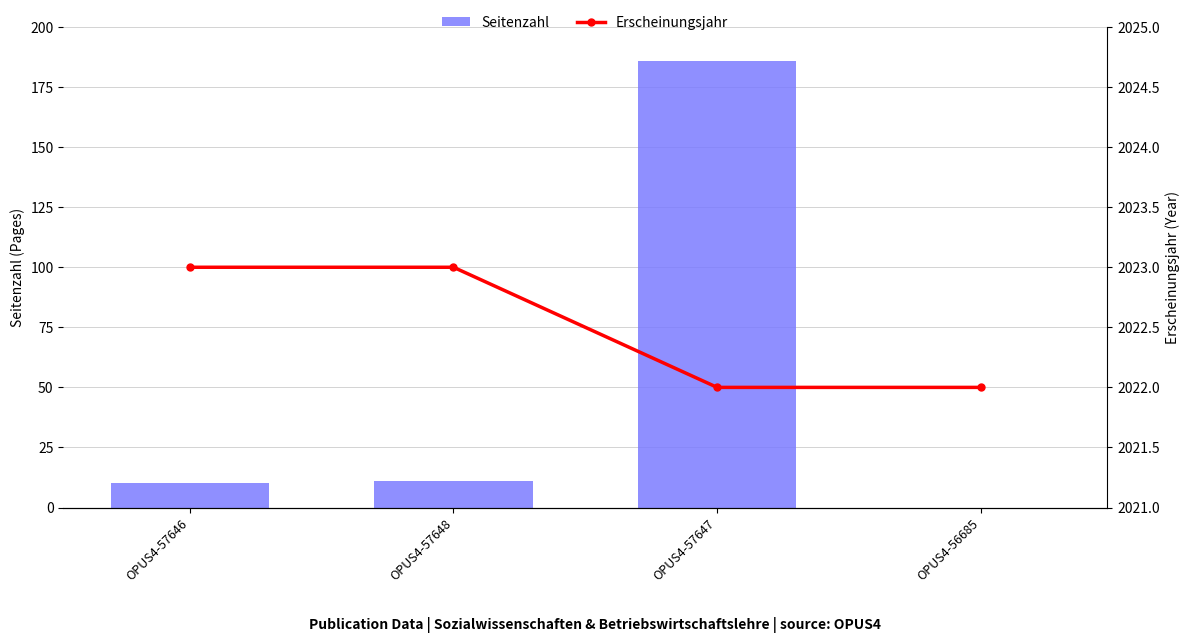

Between OPUS4-57648 and OPUS4-56685, which is larger?

OPUS4-57648